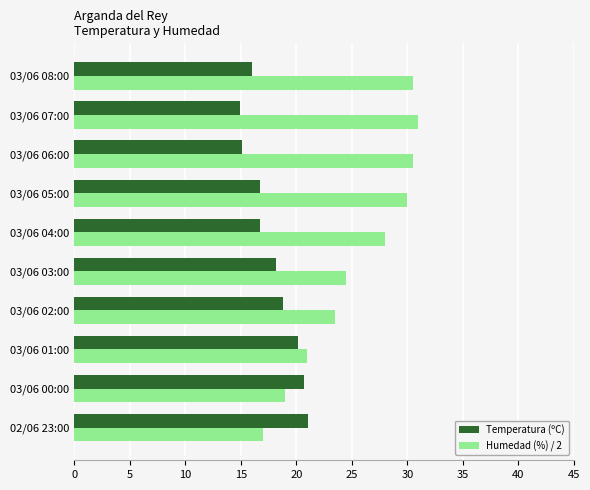

Which series has the largest total across all categories?

Humedad (%) / 2